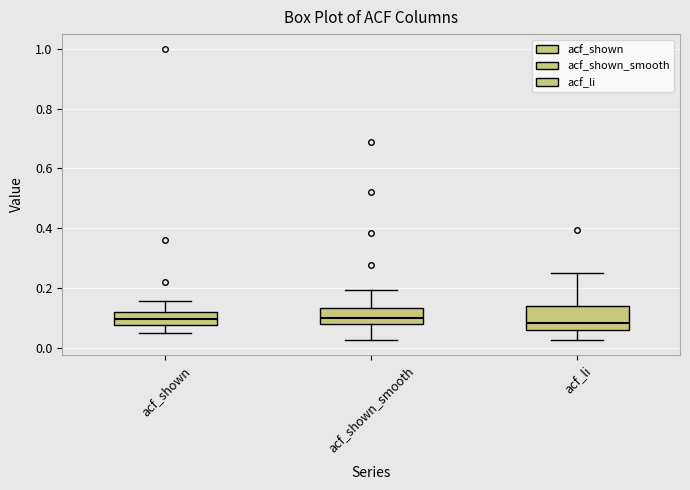

Where does the lower whisker of the box for acf_shown end on the y-axis? The values are not printed on the chart, so give them approximately, as read against the axis.

0.06